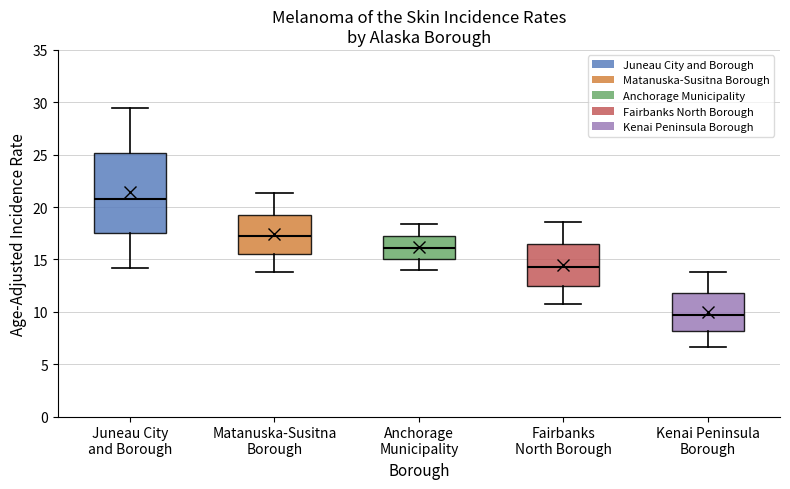

Which box is the tallest, from its lower edge to its upper edge?

Juneau City and Borough